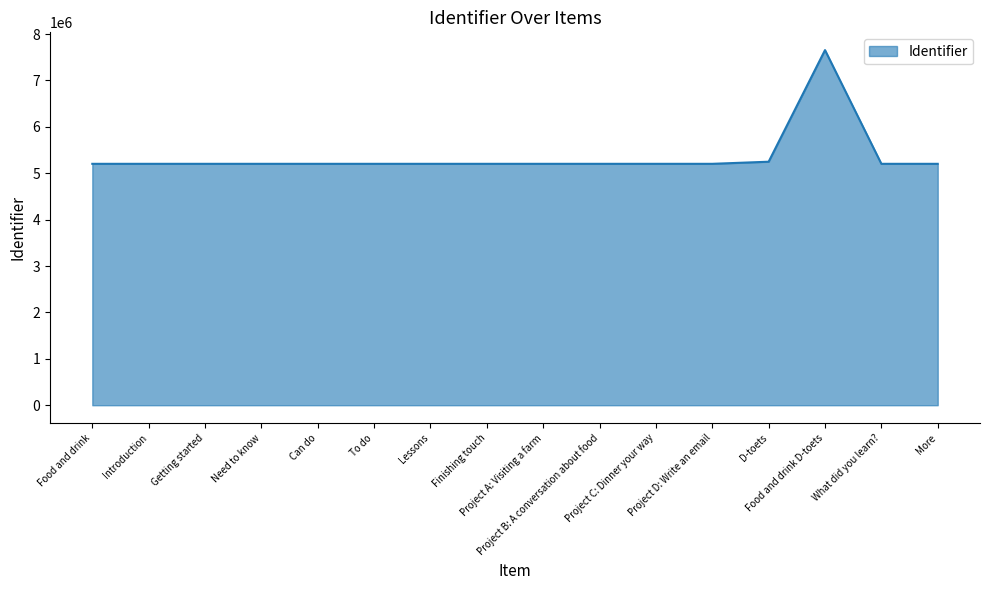

What position from the left is Project A: Visiting a farm?

9